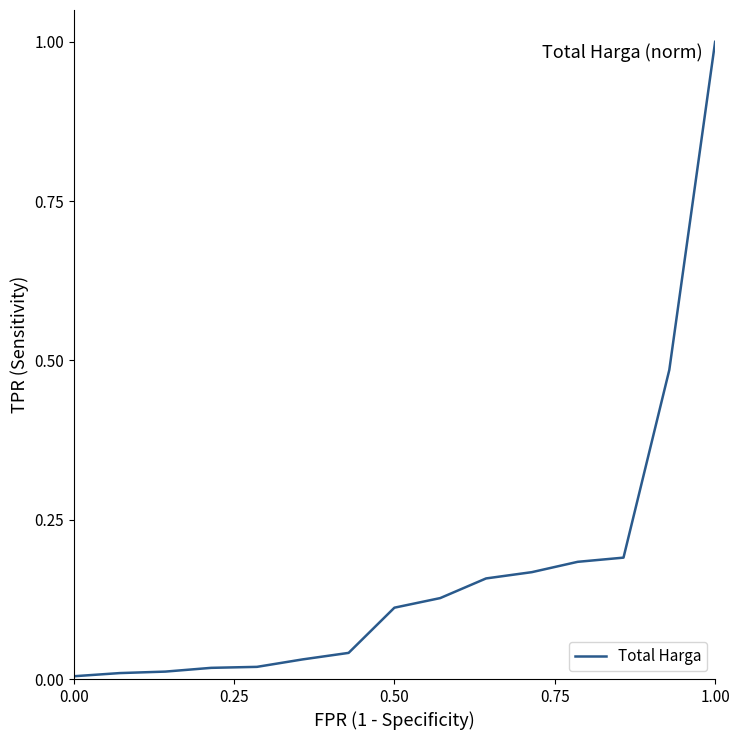

How many lines are shown in the chart?

1